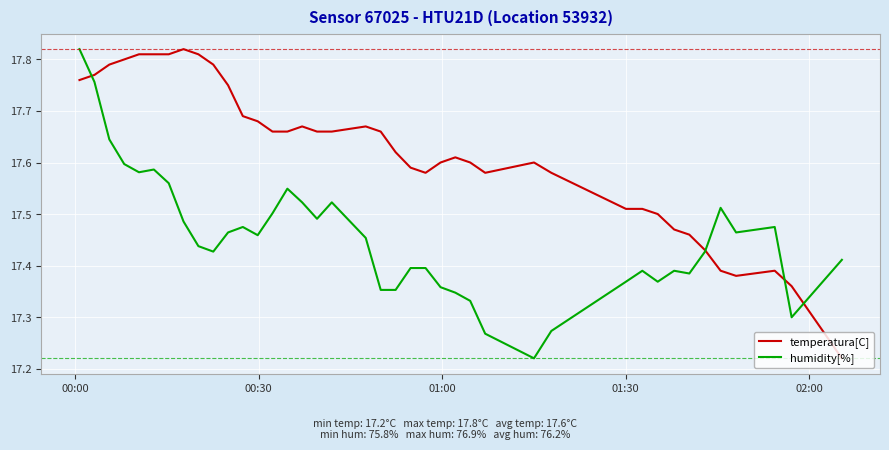

Rank the series by their average value, from lowest to highest.

humidity[%], temperatura[C]